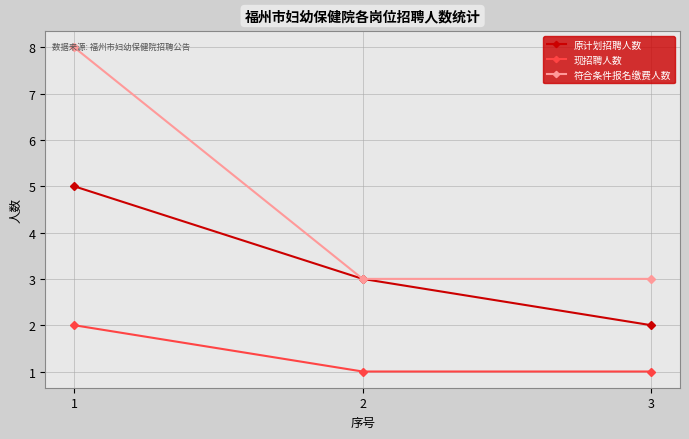

How many categories are shown in the chart?

3